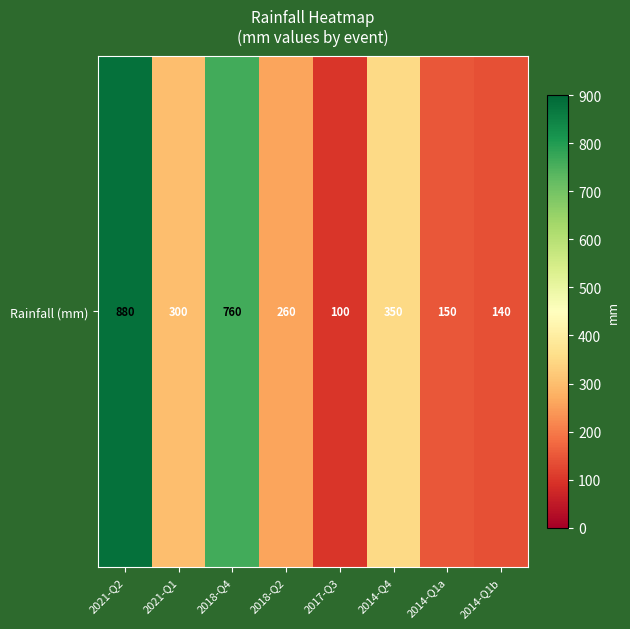

Which label corresponds to the smallest value in the chart?

2017-Q3